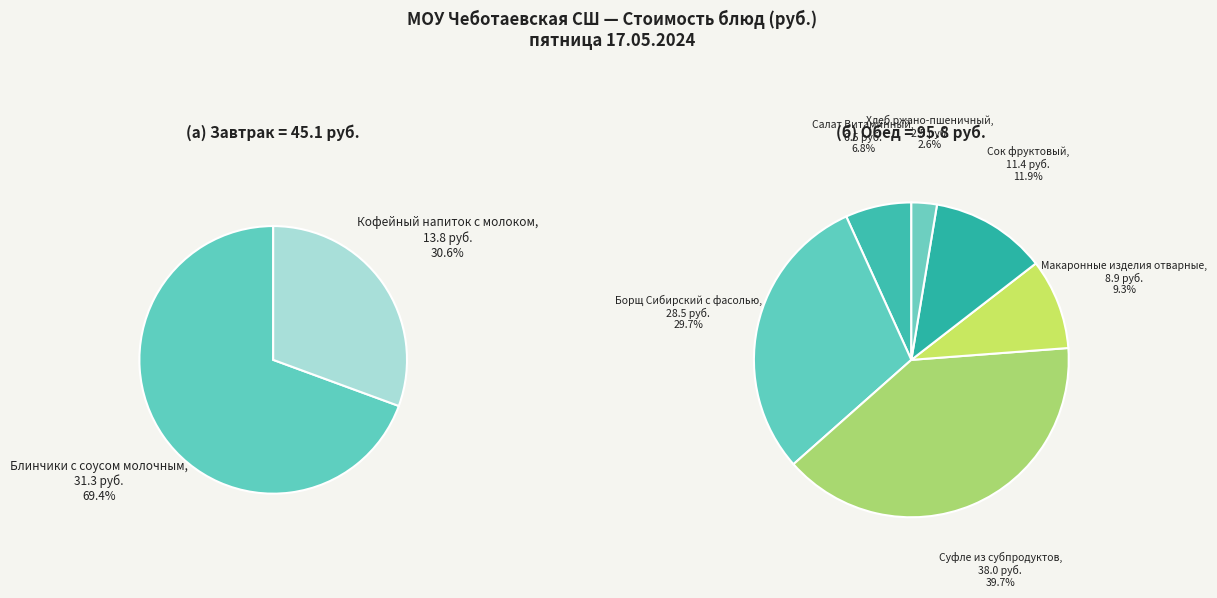

Count the number of slices in the pie.

8